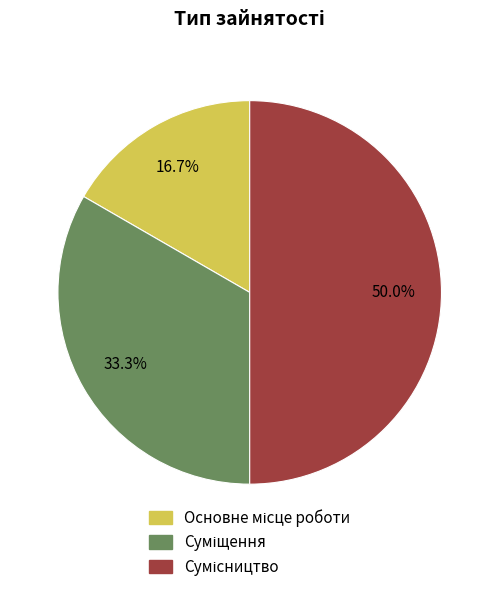

Does Сумісництво represent more than half of the total?

No